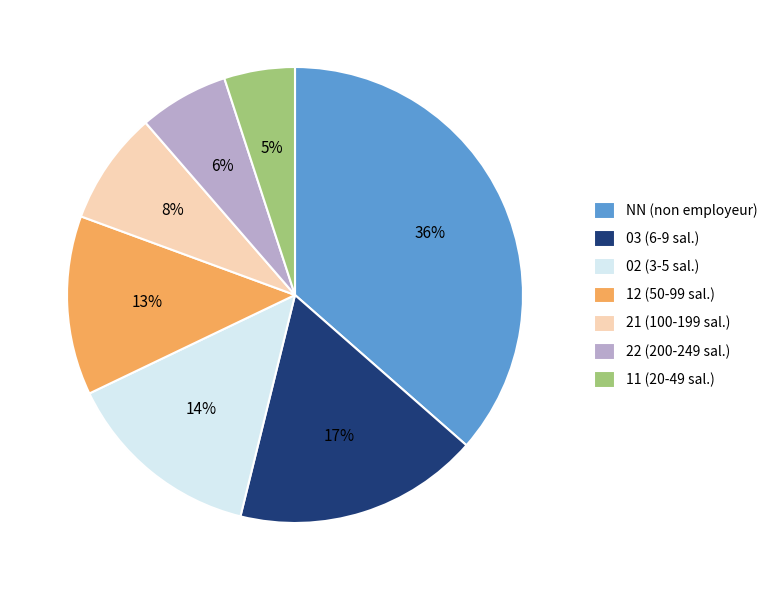

Does 12 account for over 50% of the chart?

No